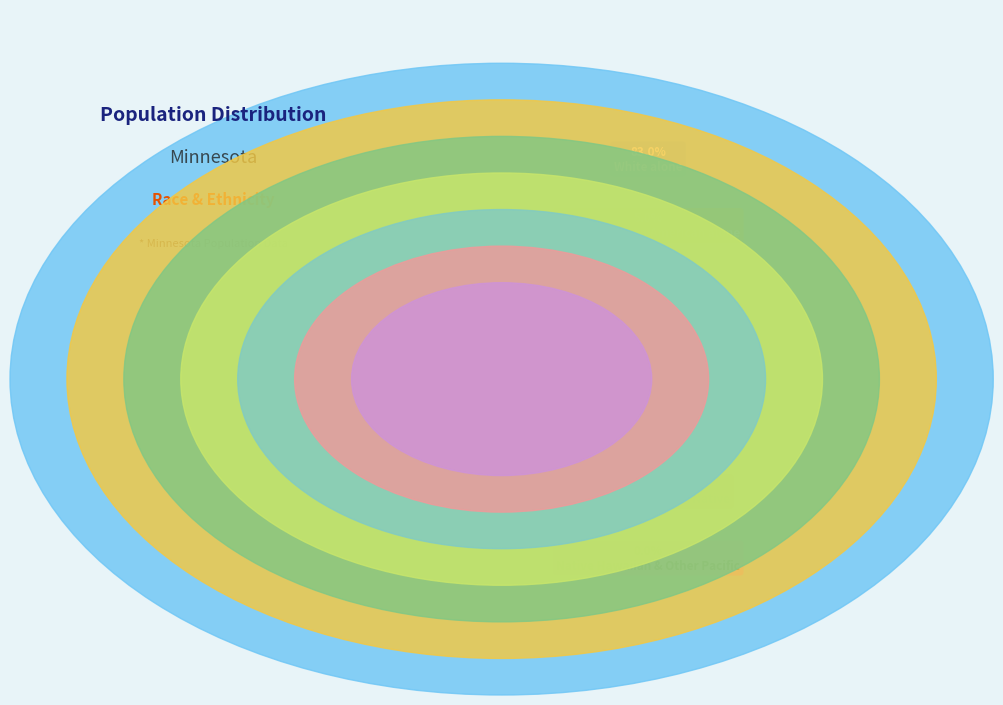

Is it true that Black or African American alone is 0% of the pie?

True